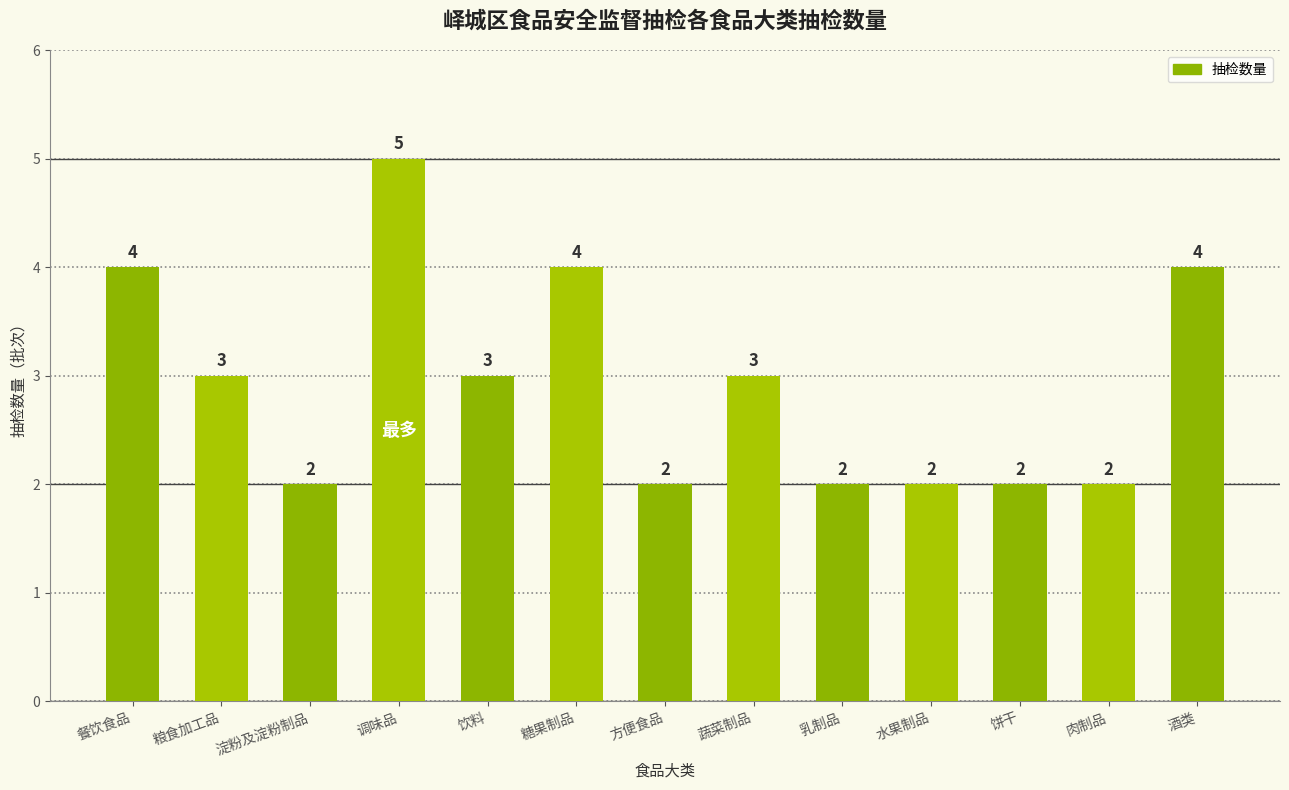

Read the value at 方便食品.

2